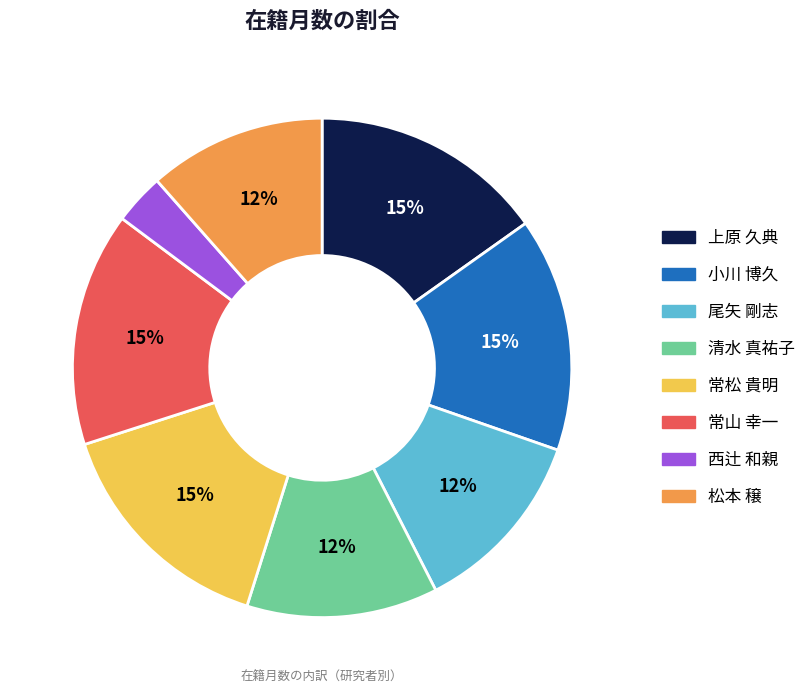

Does 上原 久典 represent more than half of the total?

No